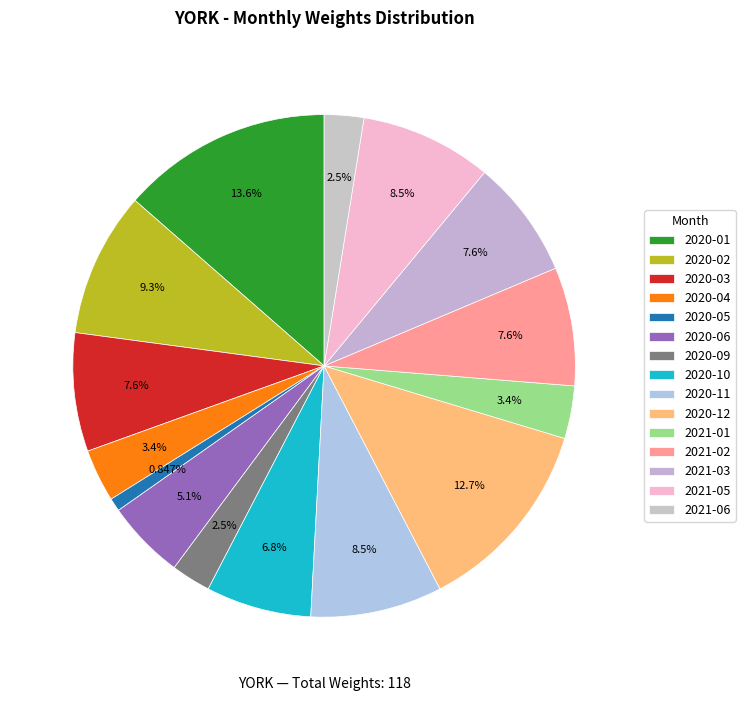

How many slices are in this pie chart?

15